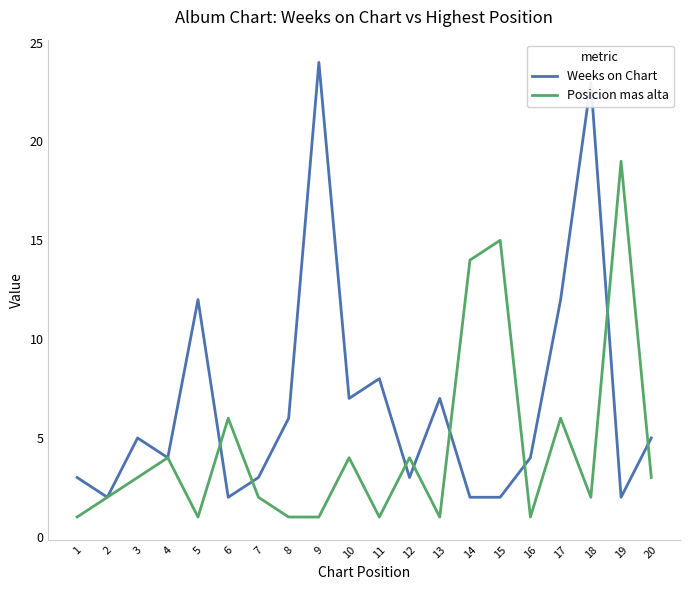

What is the minimum value for Weeks on Chart?

2